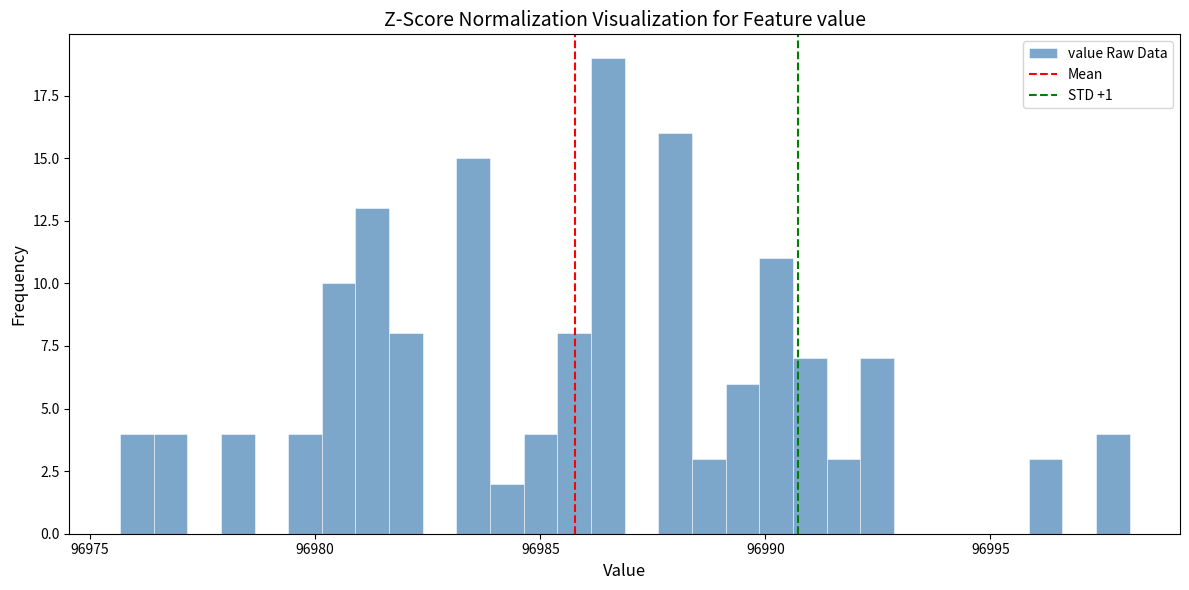

Around what value on the x-axis is the tallest bar? Give the approximate position of its centre, as read against the axis.

96986.5